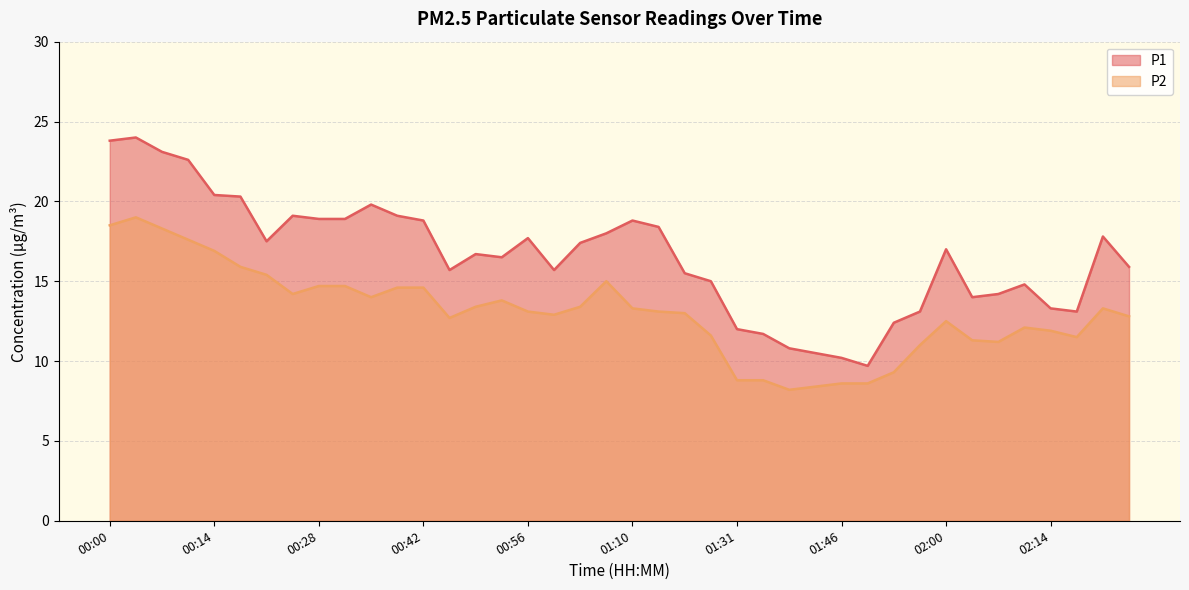

What are all the series names shown in the legend?

P1, P2